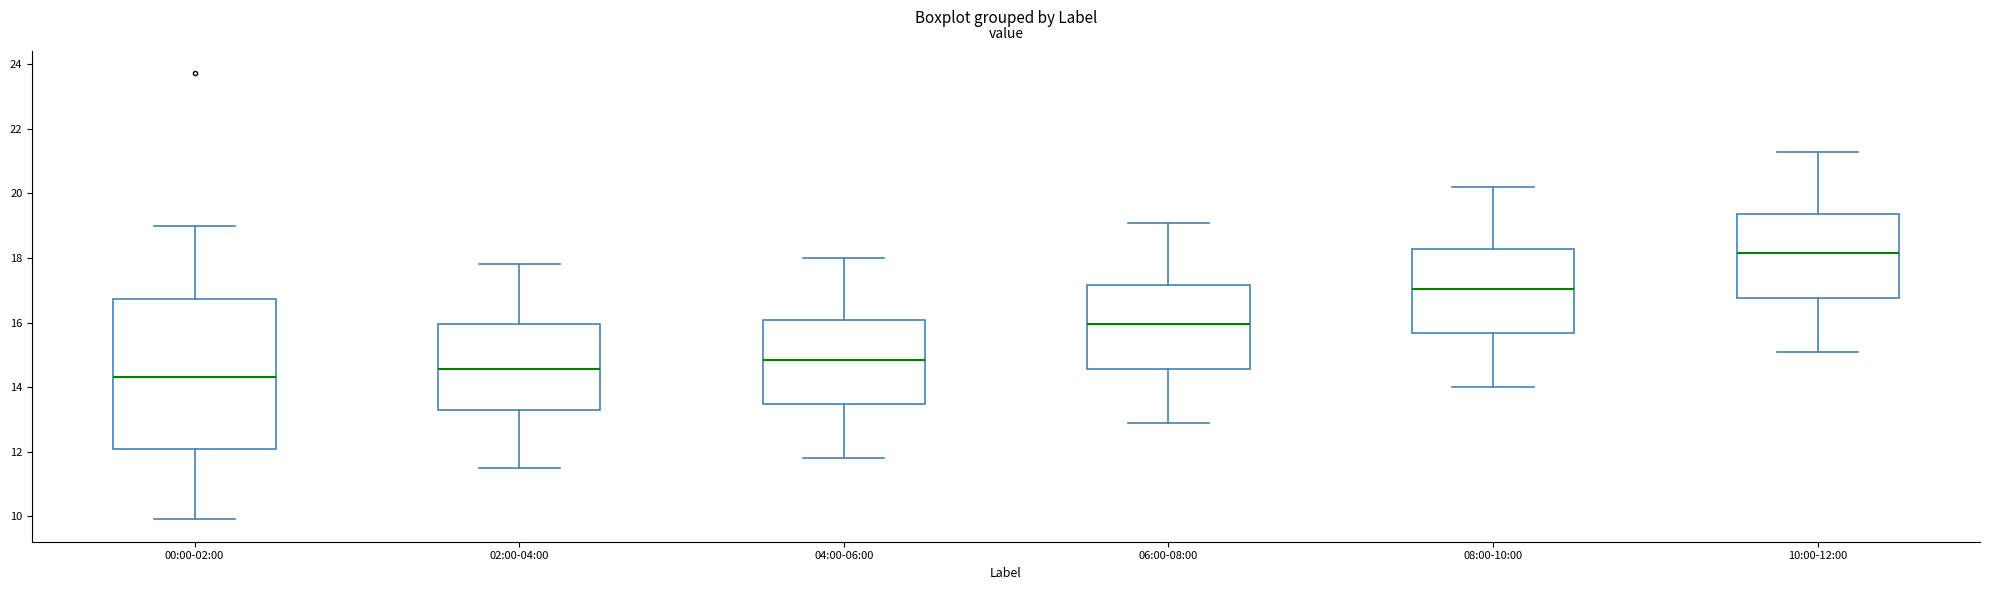

Where is the upper edge of the box for 04:00-06:00 on the y-axis? The values are not printed on the chart, so give them approximately, as read against the axis.

16.0